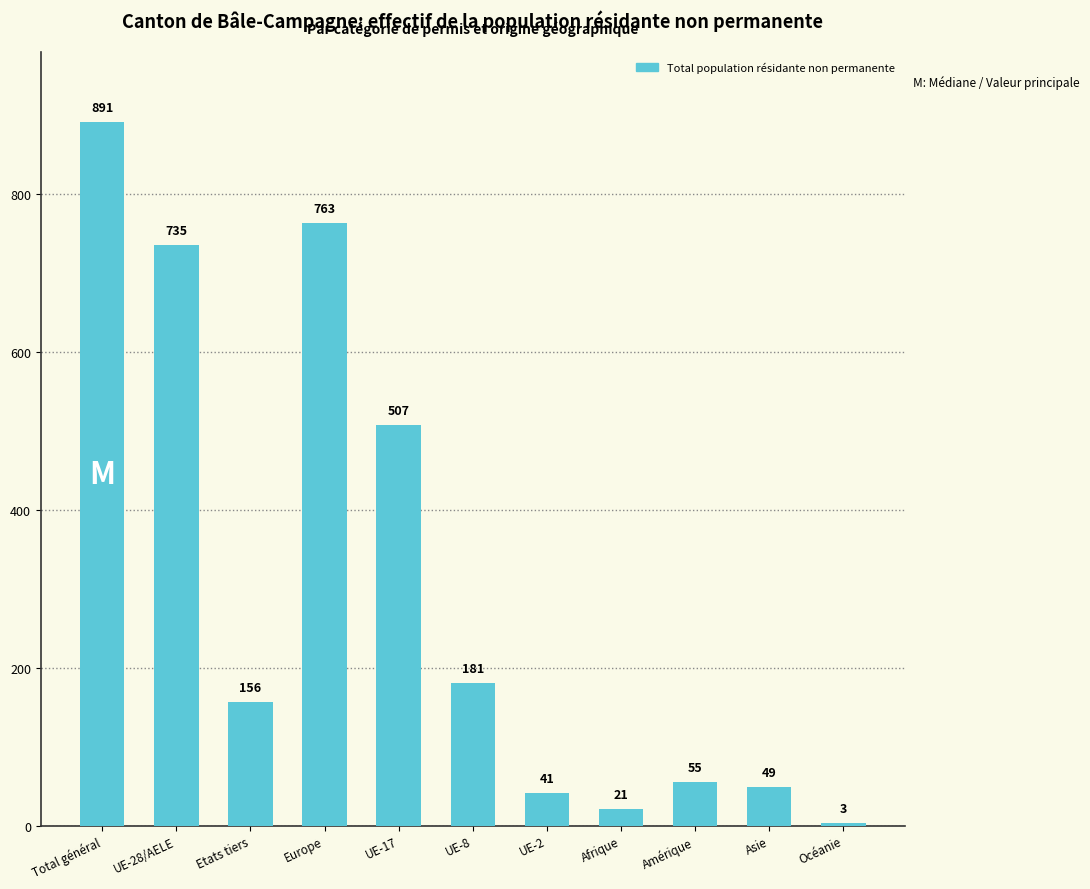

What is the smallest value displayed?

3